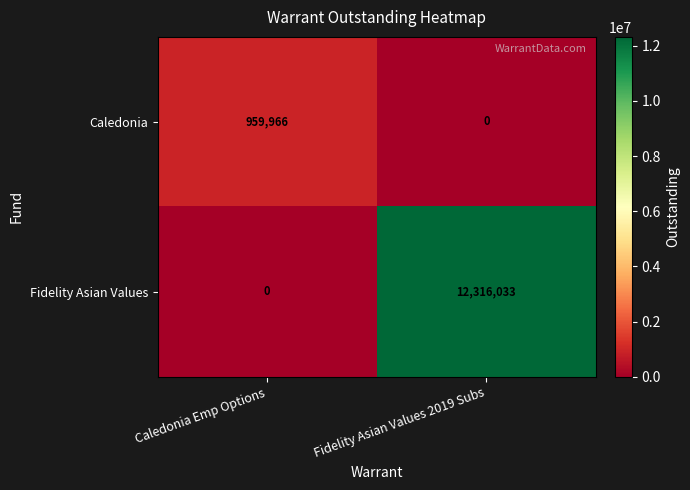

What is the difference between the Caledonia values at Caledonia Emp Options and Fidelity Asian Values 2019 Subs?

959966